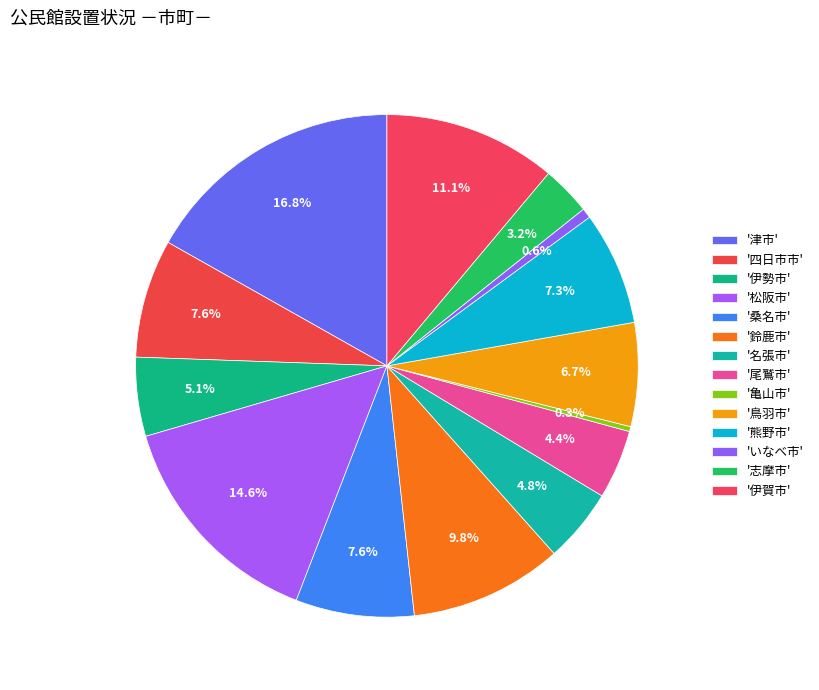

Count the number of slices in the pie.

14